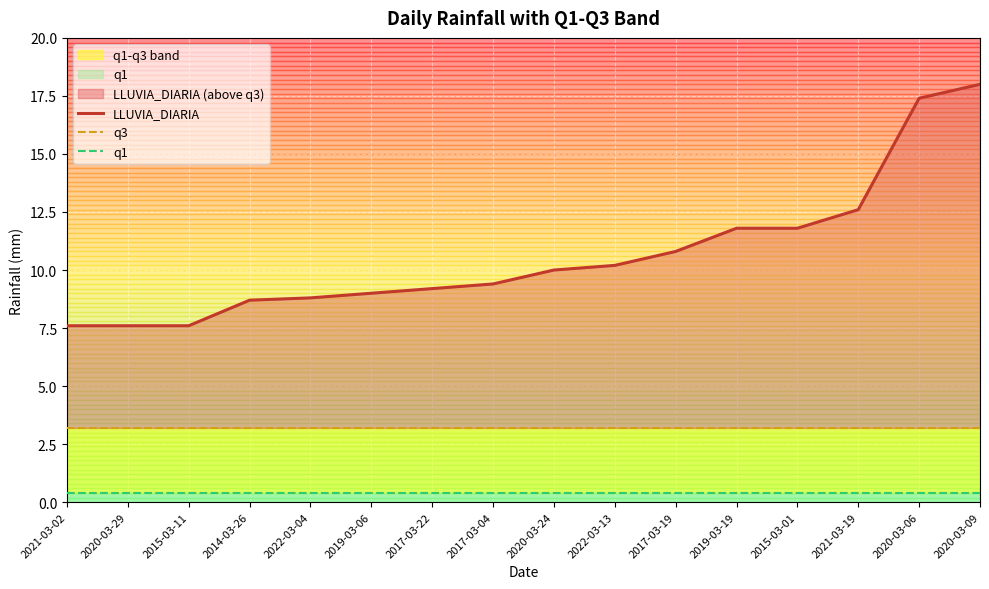

True or false: q3 has more than 1 interior local peaks.

False